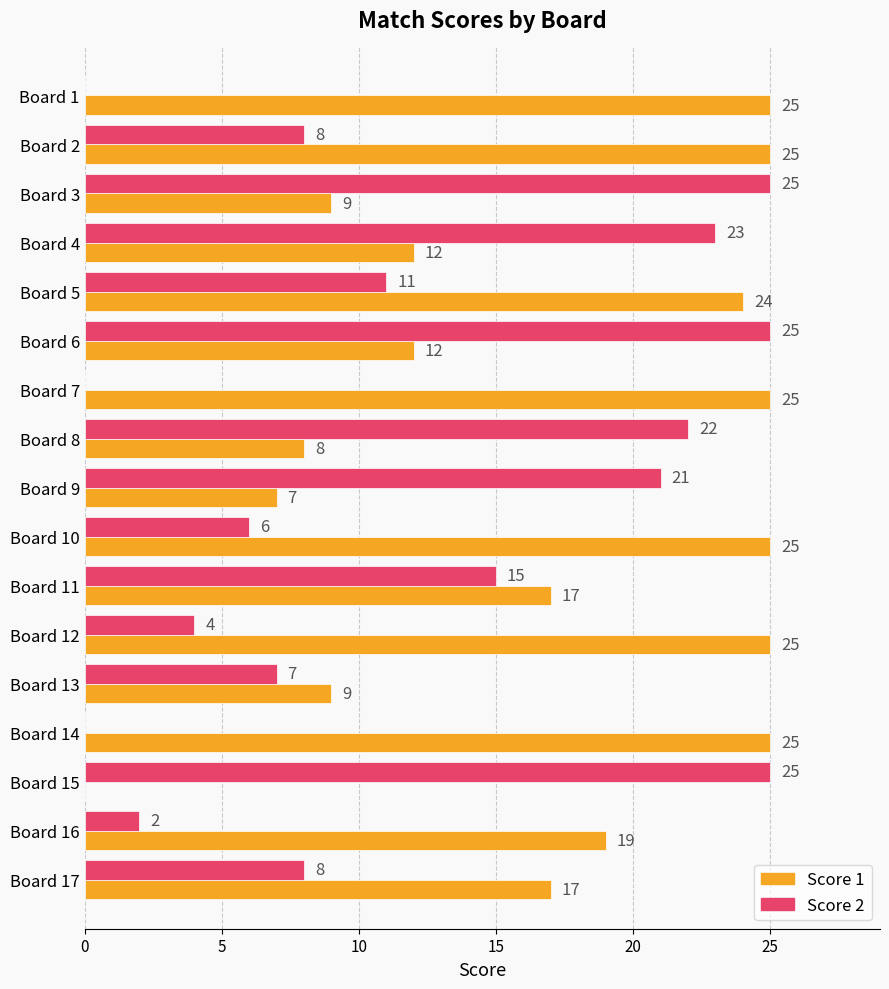

What is the sum of the Score 1 values at Board 5 and Board 9?

31